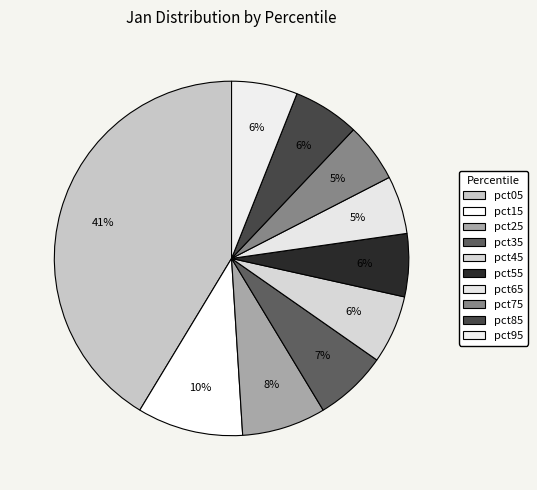

How many segments does this pie chart have?

10